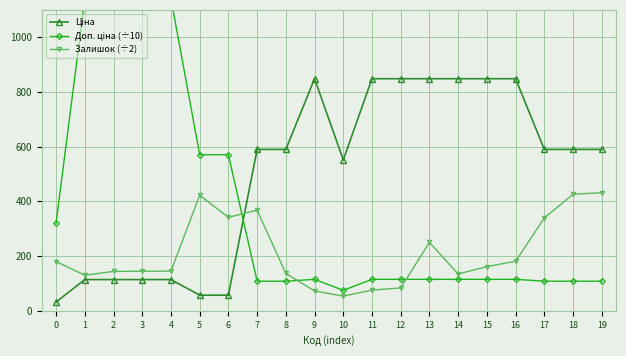

What are all the series names shown in the legend?

Ціна, Доп. ціна (÷10), Залишок (÷2)